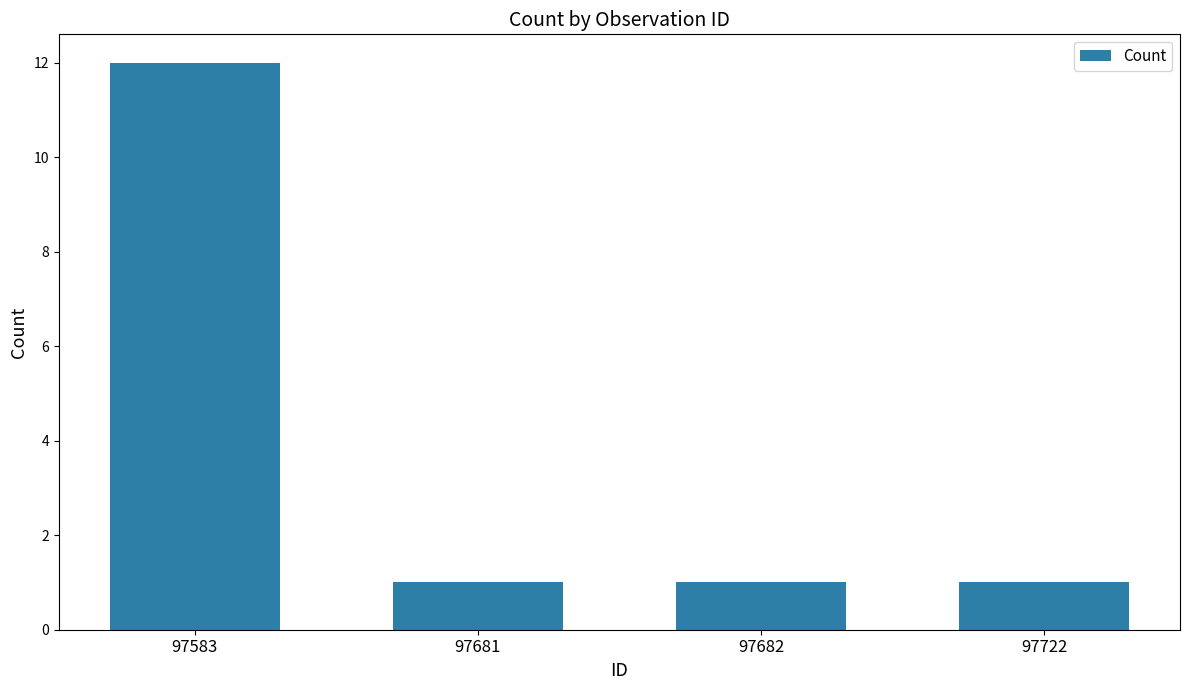

What is the smallest value displayed?

1